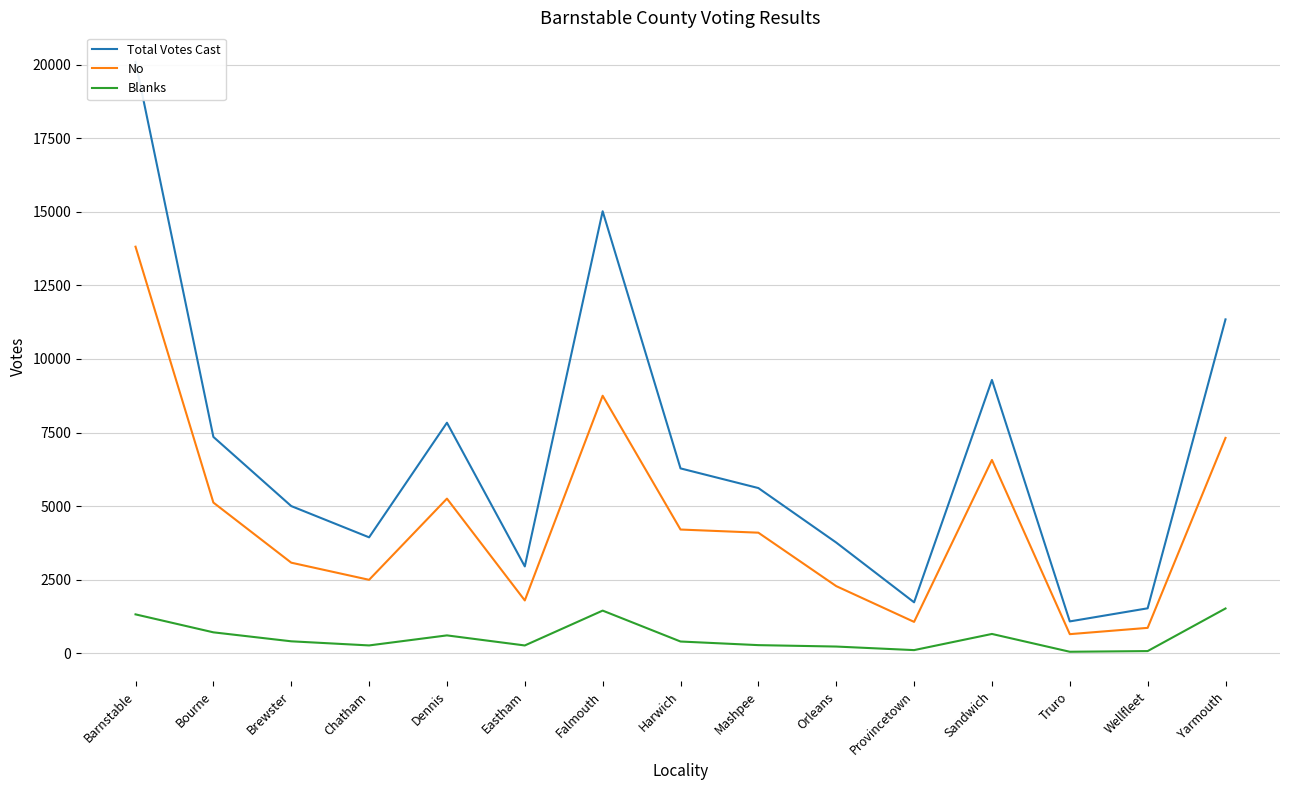

How many values in the Blanks series exceed 402?

7